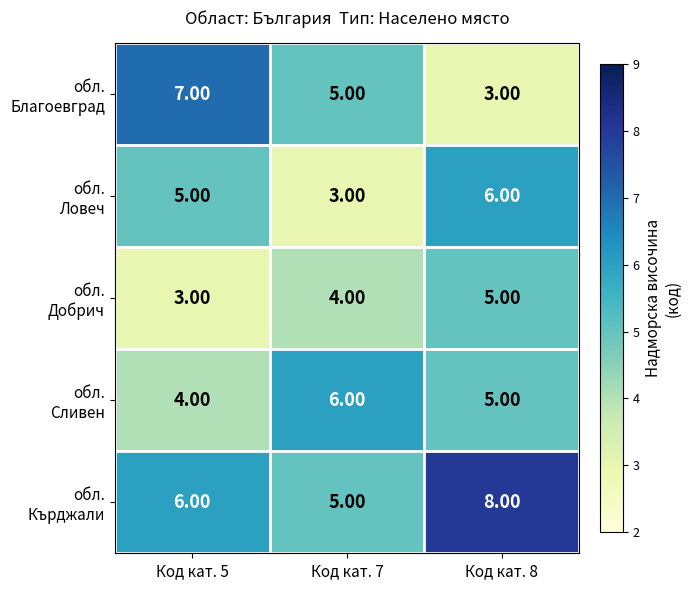

At how many categories does at least one series exceed 3?

3